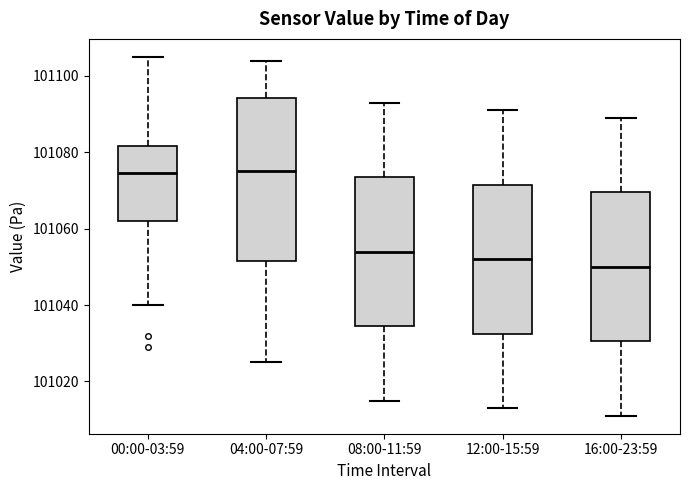

Reading left to right, transcribe this box plot: for each box, give where its median line is, the range the box spans, and where its two whiskers end, as read against the y-axis. The values are not printed on the chart, so give them approximately, as read against the axis.

00:00-03:59: median 101074, box 101062 to 101082, whiskers 101040 to 101106
04:00-07:59: median 101076, box 101052 to 101094, whiskers 101026 to 101104
08:00-11:59: median 101054, box 101034 to 101074, whiskers 101016 to 101094
12:00-15:59: median 101052, box 101032 to 101072, whiskers 101014 to 101092
16:00-23:59: median 101050, box 101030 to 101070, whiskers 101012 to 101090